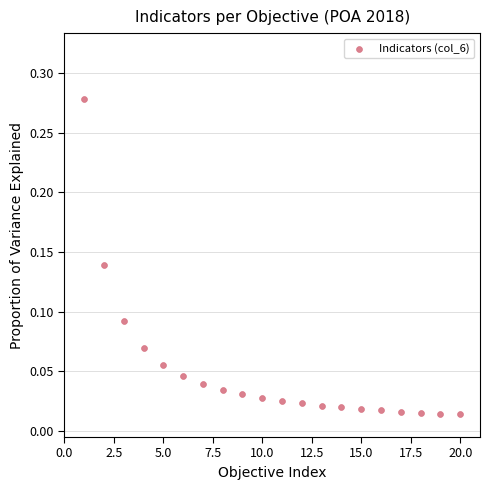

What is the range of X values (max minus min)?

19.0